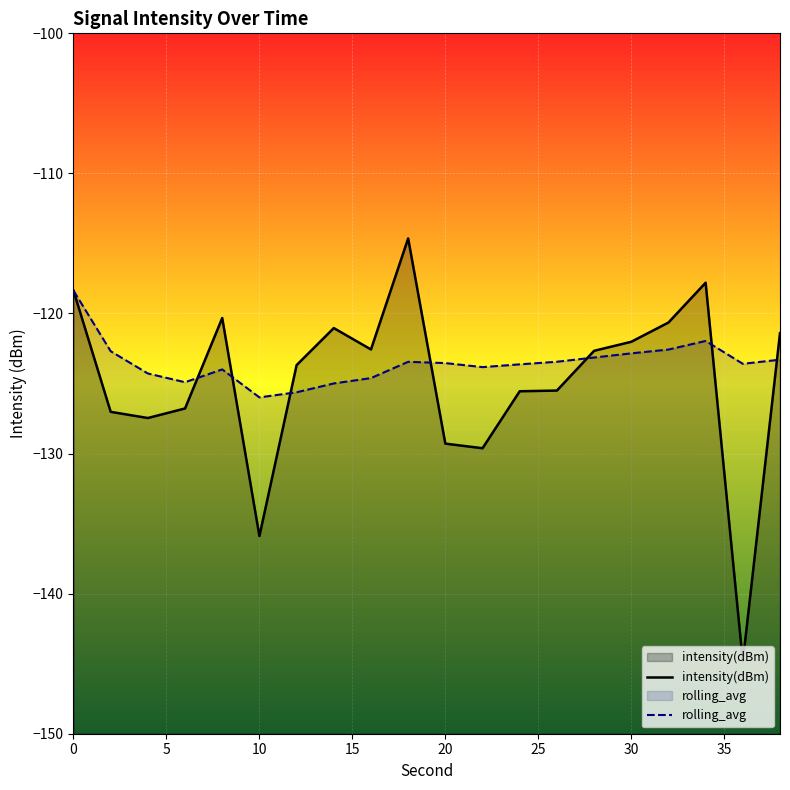

What is the greatest value displayed?

-114.6